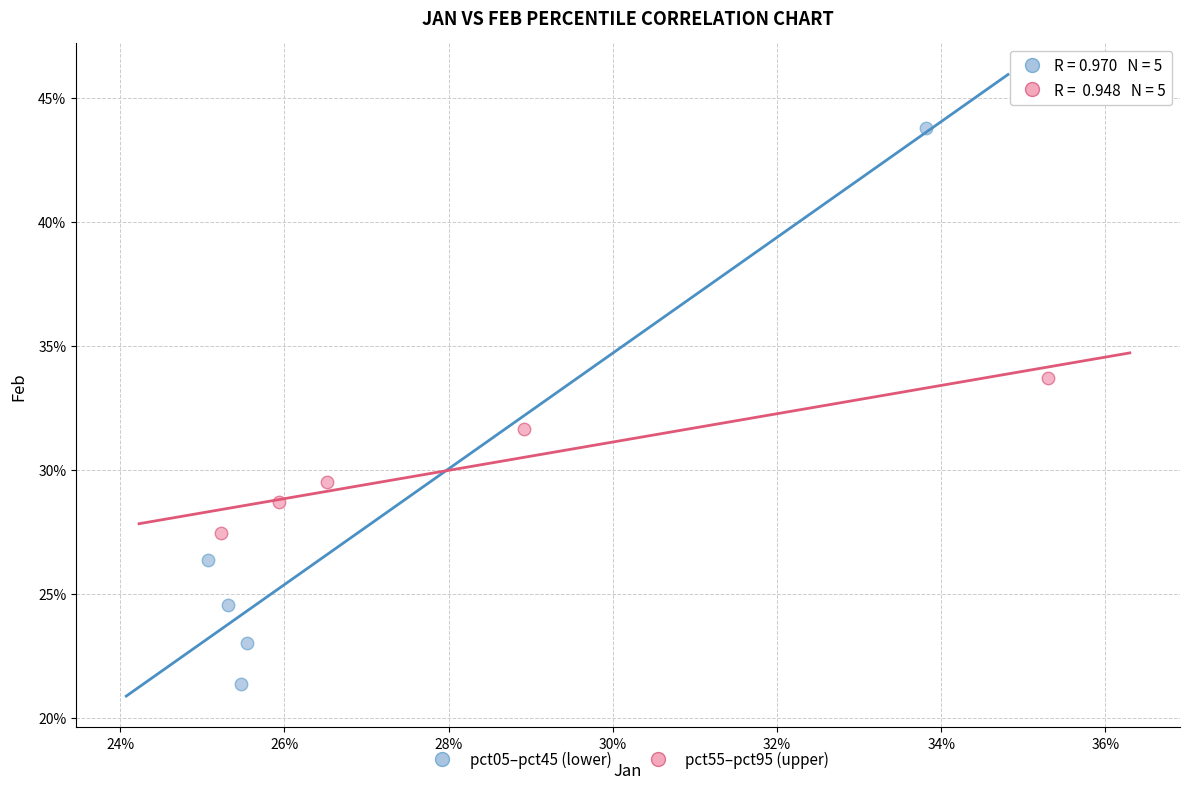

What are all the series names shown in the legend?

pct05–pct45 (lower), pct55–pct95 (upper)